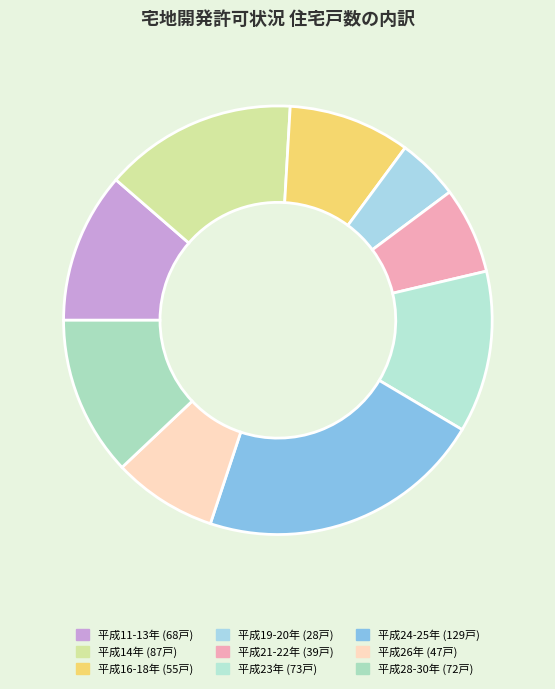

How many segments does this pie chart have?

9